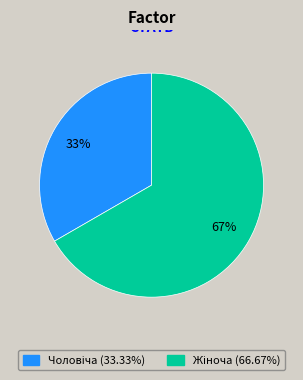

To the nearest percent, what is the average slice percentage?

50%